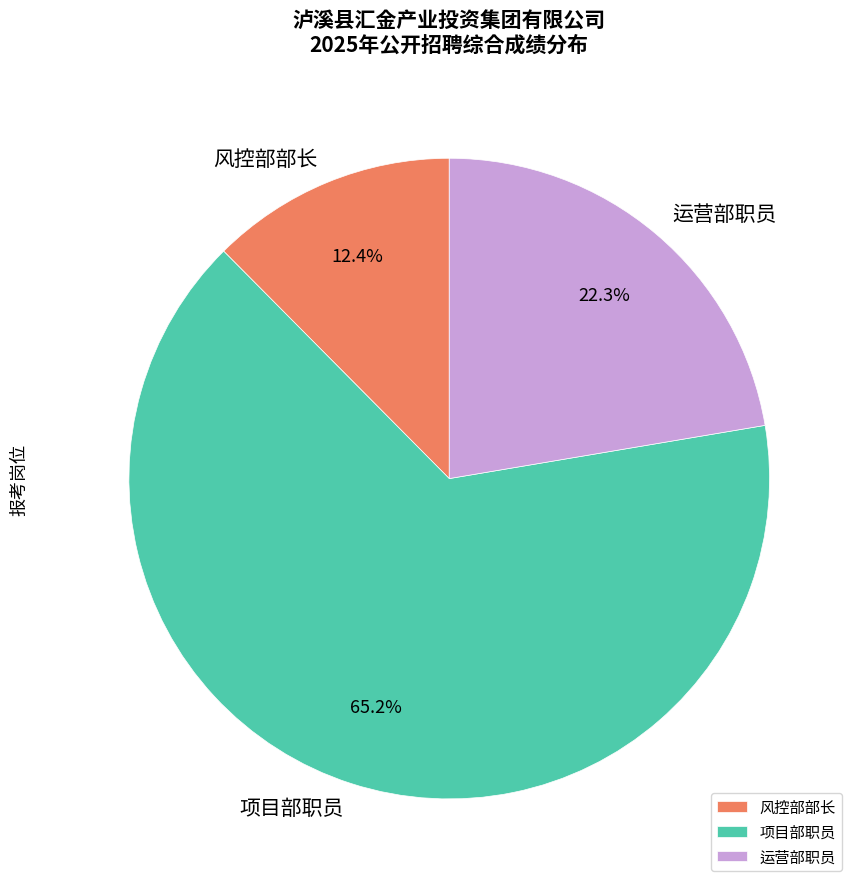

Does any single category account for the majority?

Yes